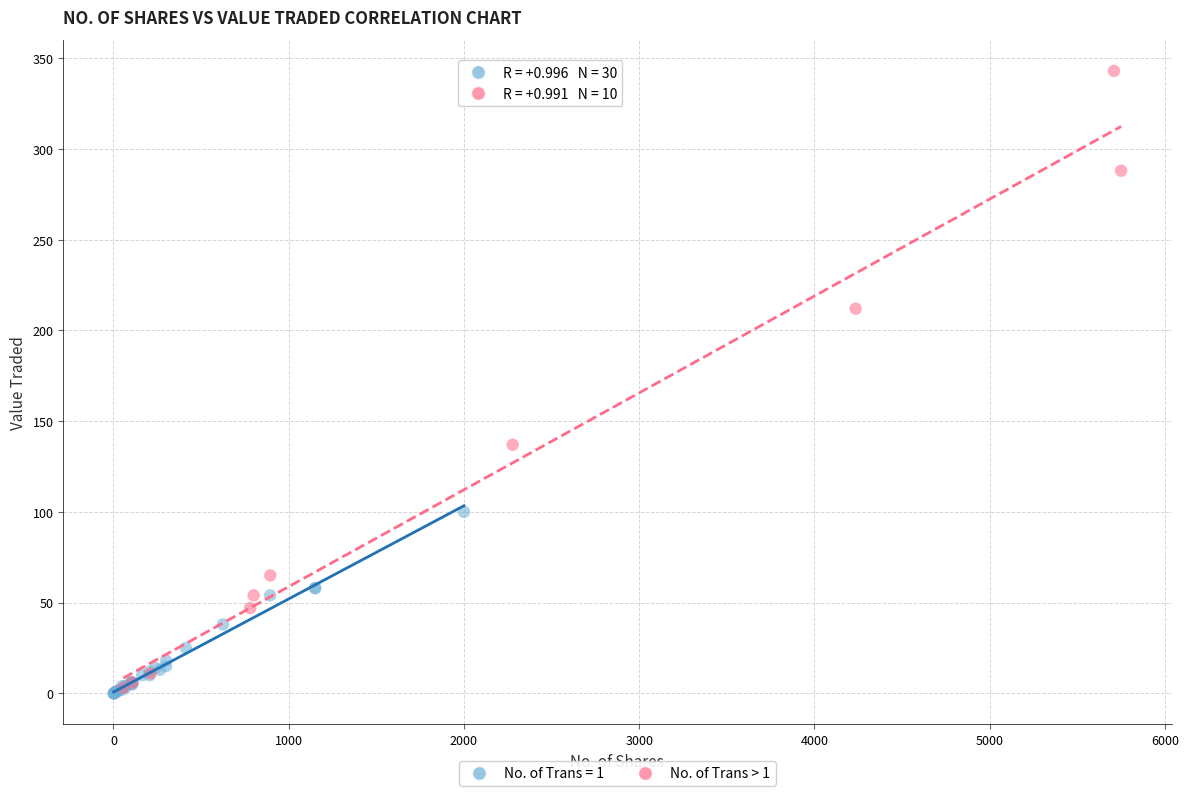

Which series reaches the maximum Y coordinate?

No. of Trans > 1